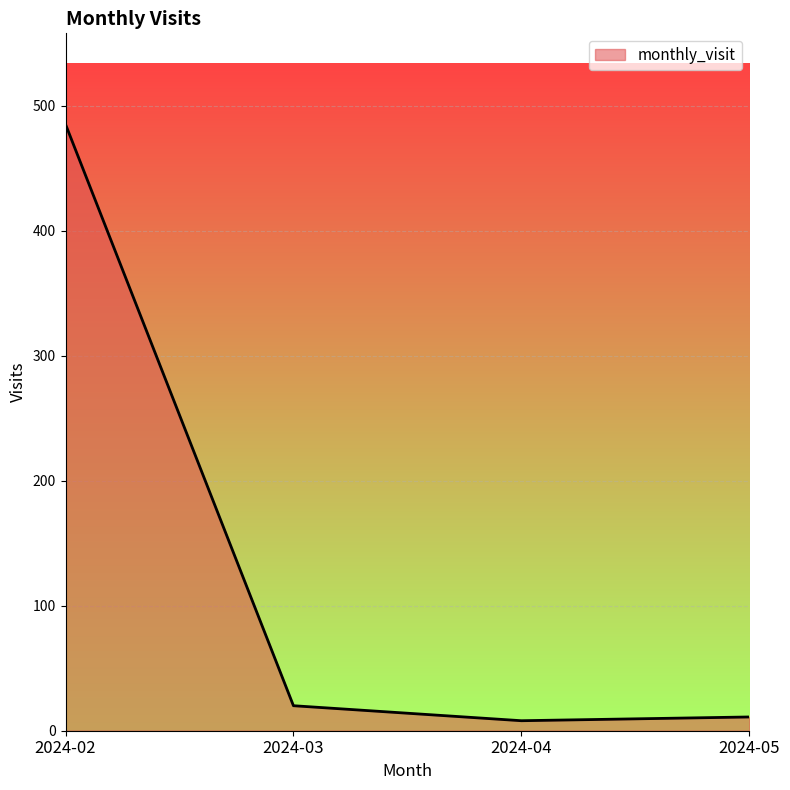

Which category has the highest value across all series?

2024-02